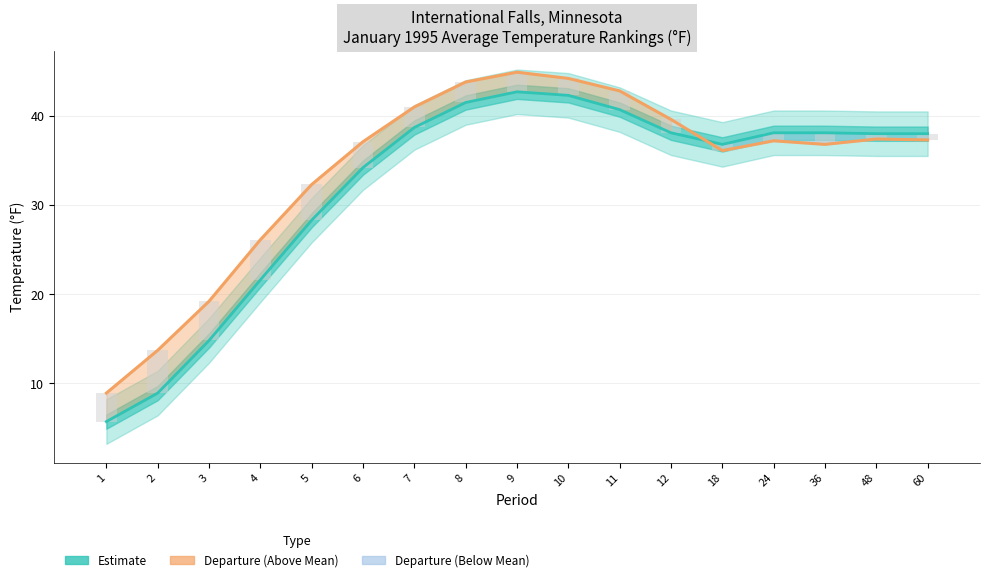

What is the sum of all values?

578.4